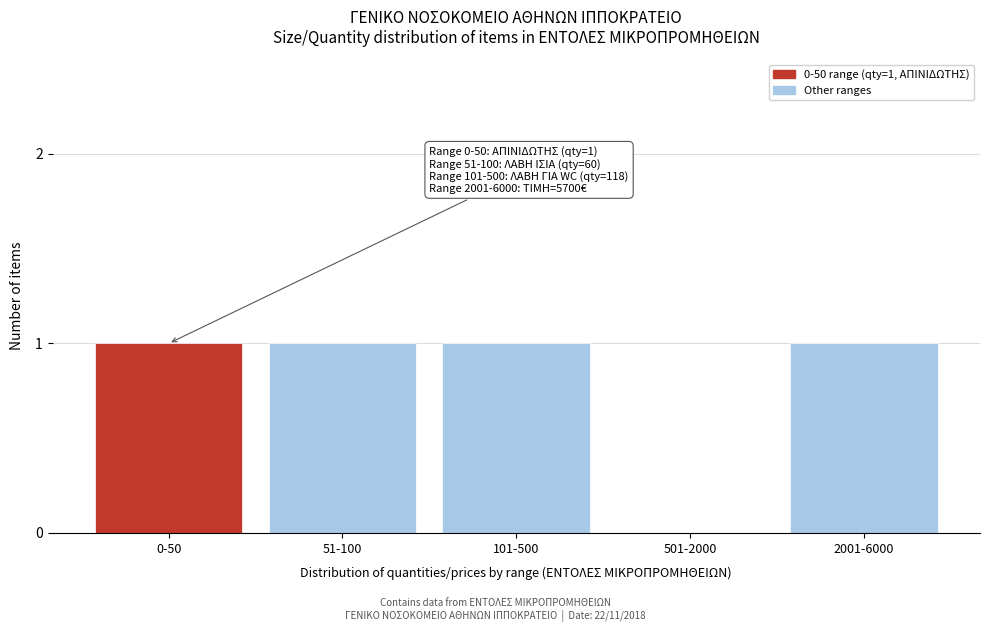

Reading left to right, what are all the values shown in this chart?

0-50=1	51-100=1	101-500=1	501-2000=0	2001-6000=1